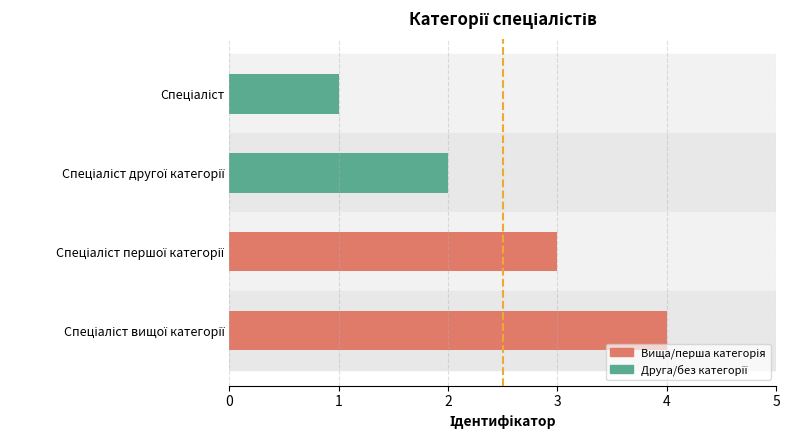

Are the bars horizontal?

Yes